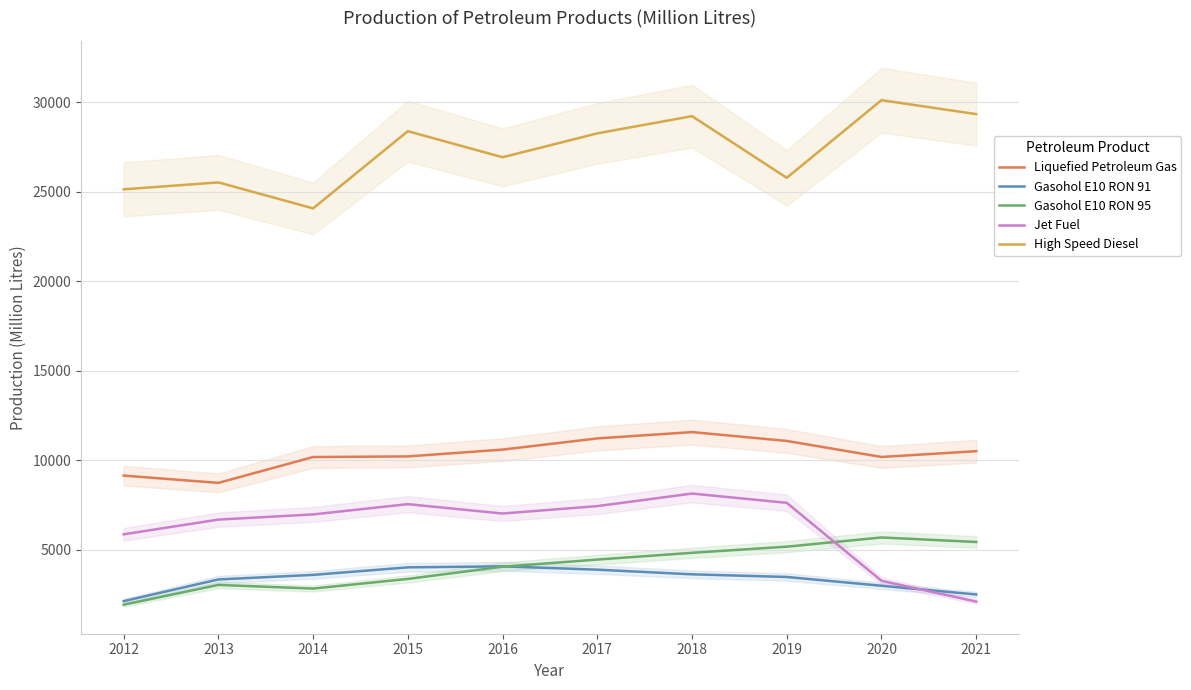

List the labels in order of Jet Fuel value, smallest first.

2021, 2020, 2012, 2013, 2014, 2016, 2017, 2015, 2019, 2018